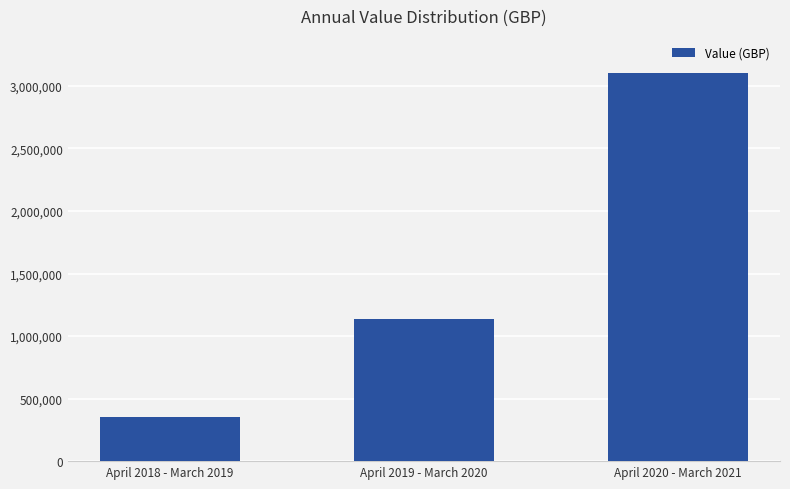

Reading right to left, what are all the values shown in this chart?

3100000	1135198	350000